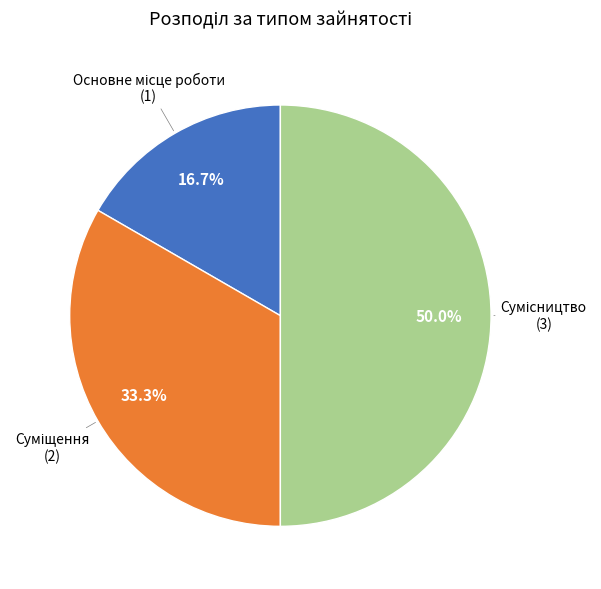

Between Основне місце роботи and Сумісництво, which is larger?

Сумісництво